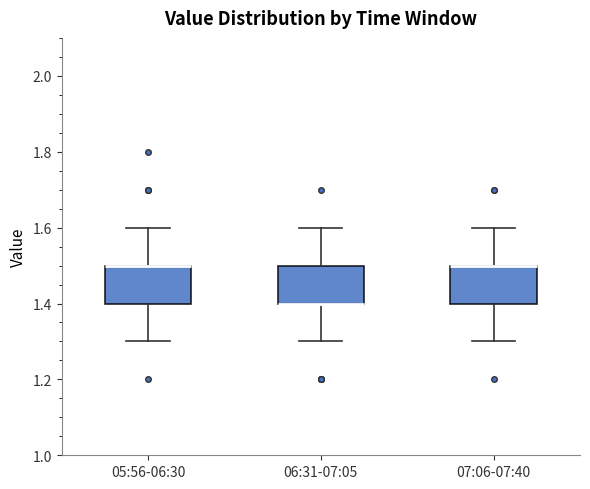

Where does the upper whisker of the box for 05:56-06:30 end on the y-axis? The values are not printed on the chart, so give them approximately, as read against the axis.

1.6